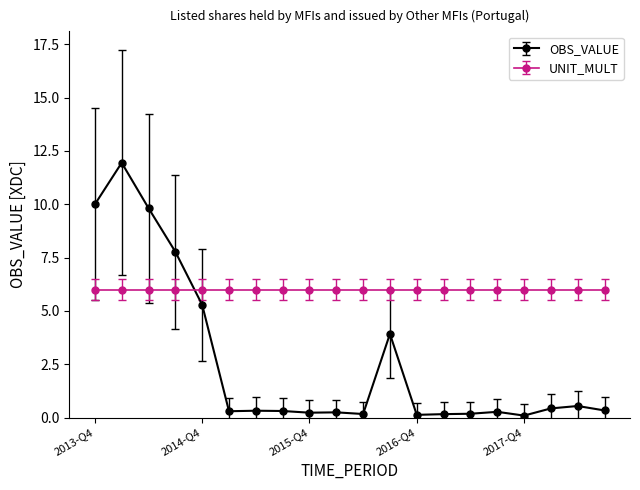

How many intersections are there between UNIT_MULT and OBS_VALUE?

1